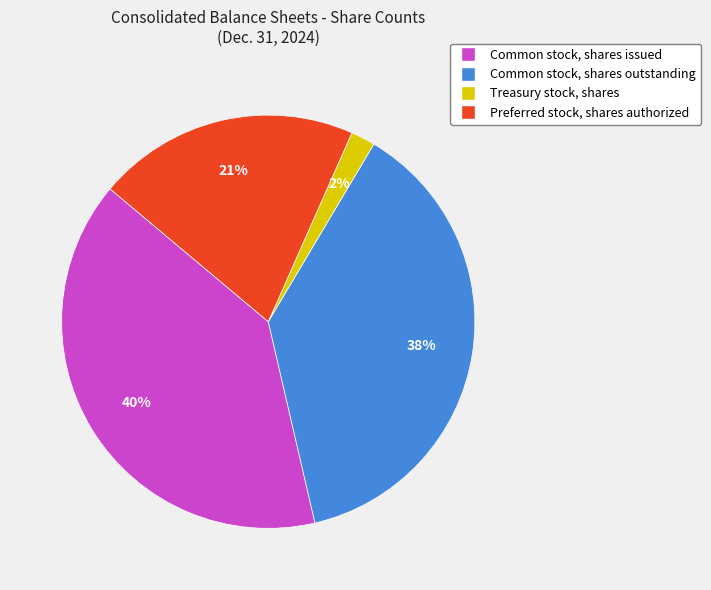

Which slice is the largest?

Common stock, shares issued